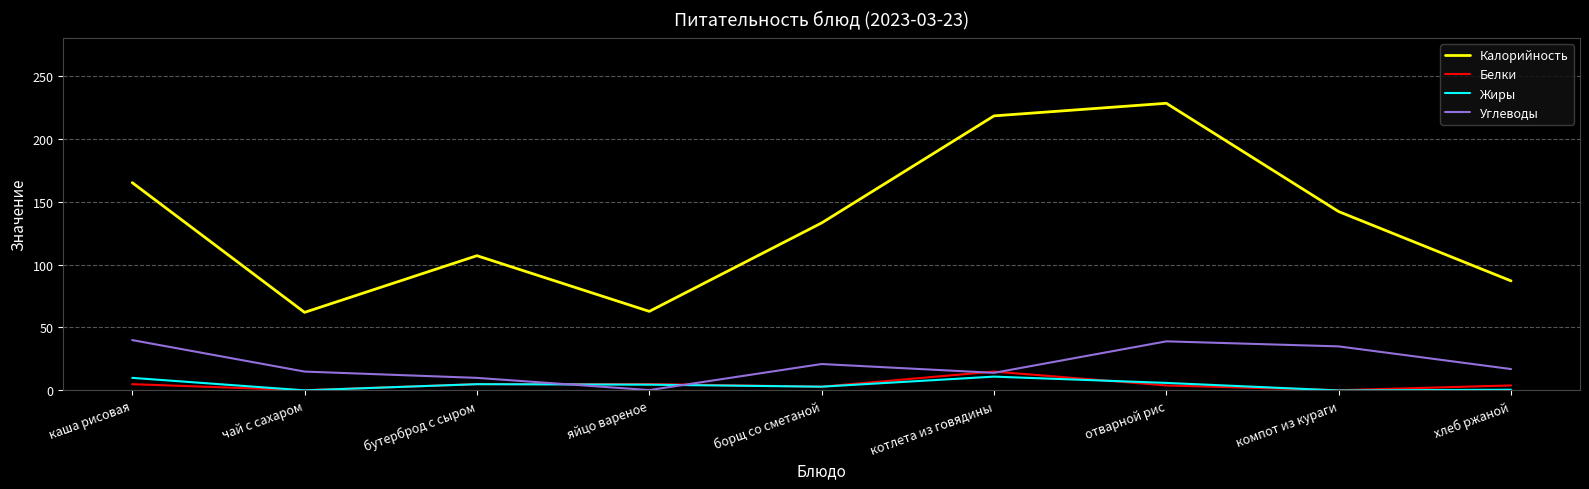

The Жиры series shows 0.6 at хлеб ржаной. True or false?

True